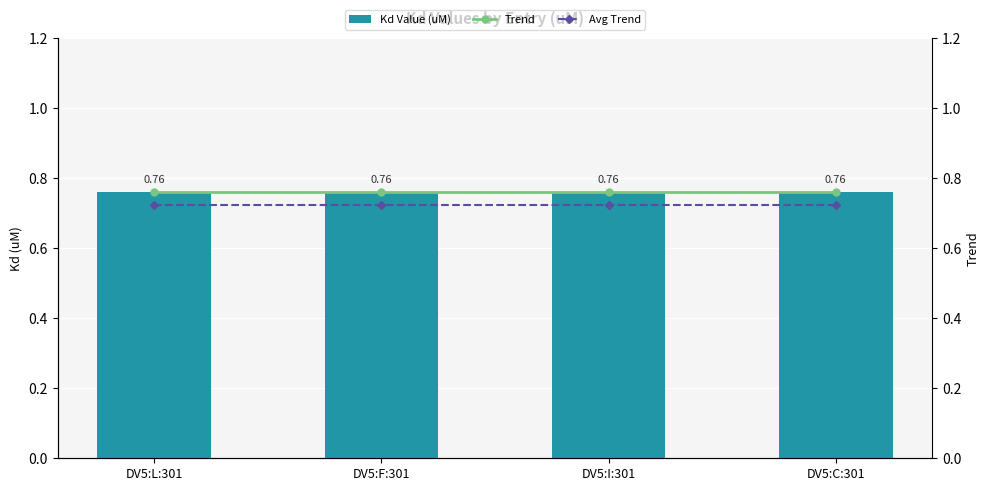

What is the minimum value shown in the chart?

0.7